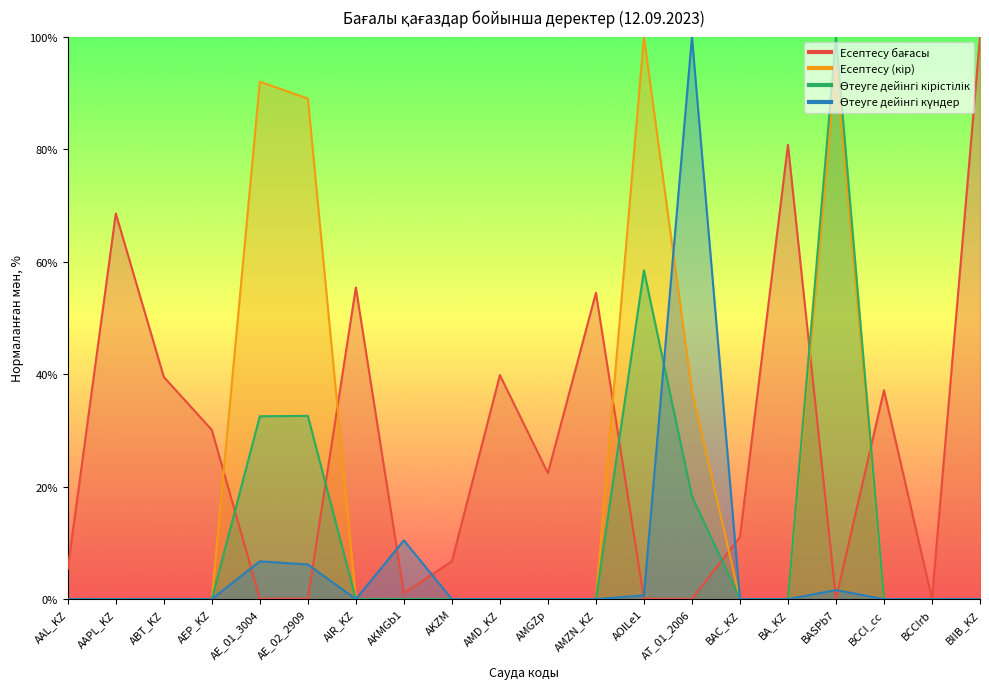

True or false: Өтеуге дейінгі кірістілік and Есептесу (кір) intersect in this chart.

False